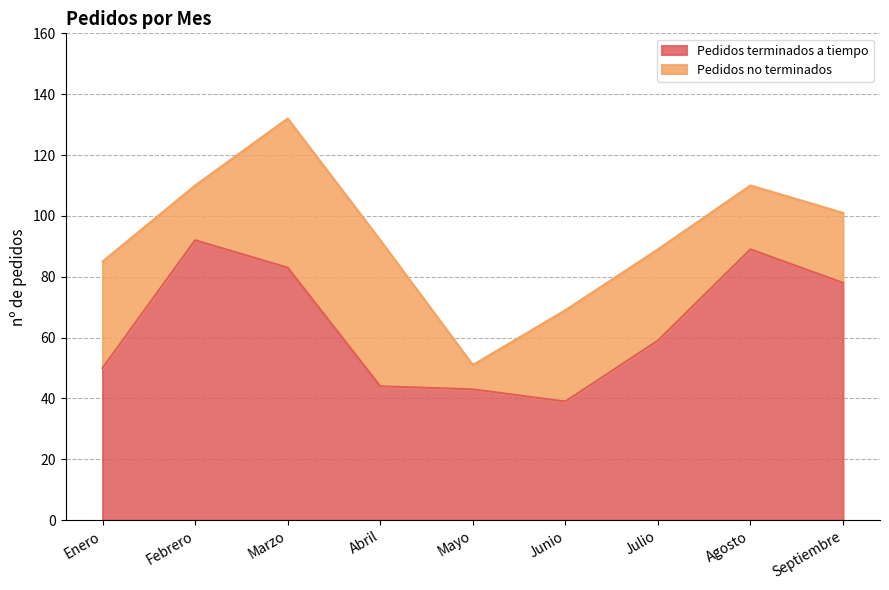

What is the sum of the values at Febrero and Julio?

151